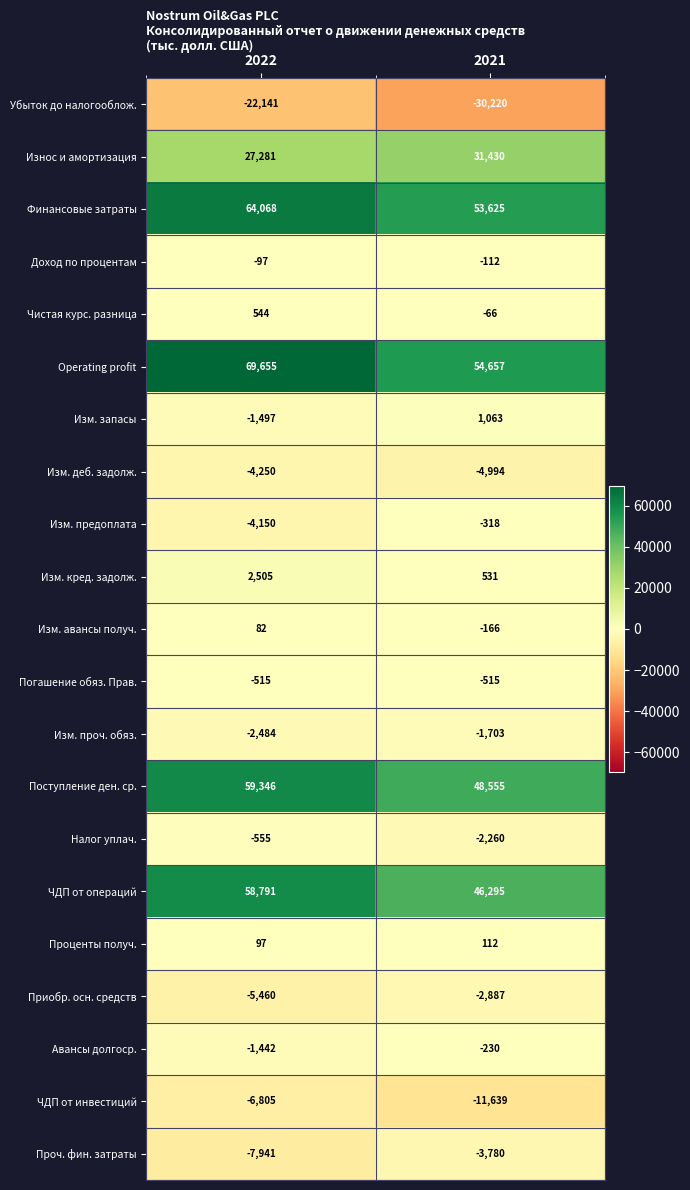

Where is Изм. авансы получ. nearest to the value -42?

2022